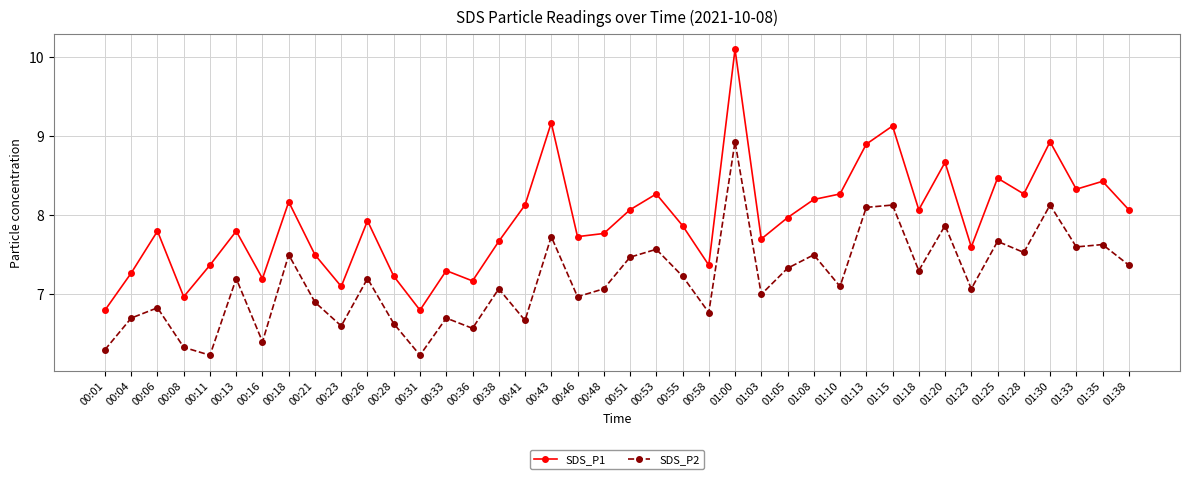

What is the maximum value for SDS_P2?

8.9